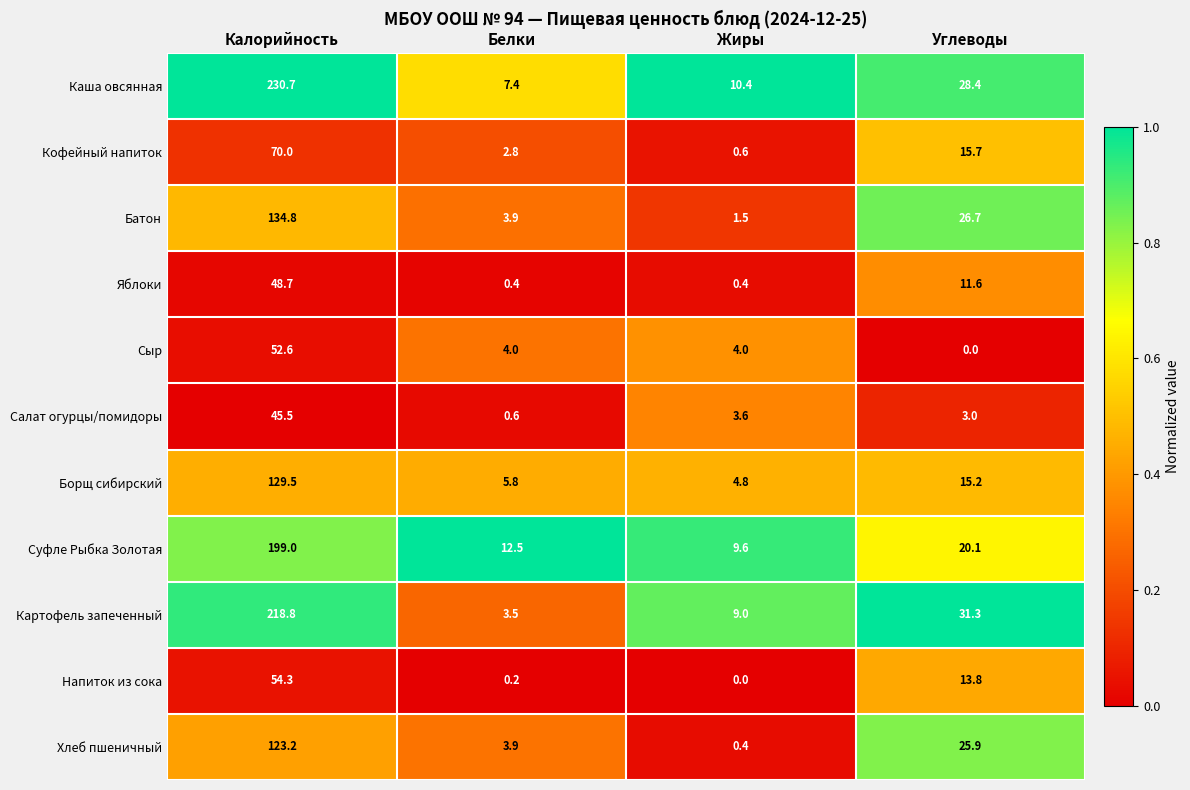

Rank the series at Углеводы from lowest to highest value.

Сыр, Салат огурцы/помидоры, Яблоки, Напиток из сока, Борщ сибирский, Кофейный напиток, Суфле Рыбка Золотая, Хлеб пшеничный, Батон, Каша овсянная, Картофель запеченный